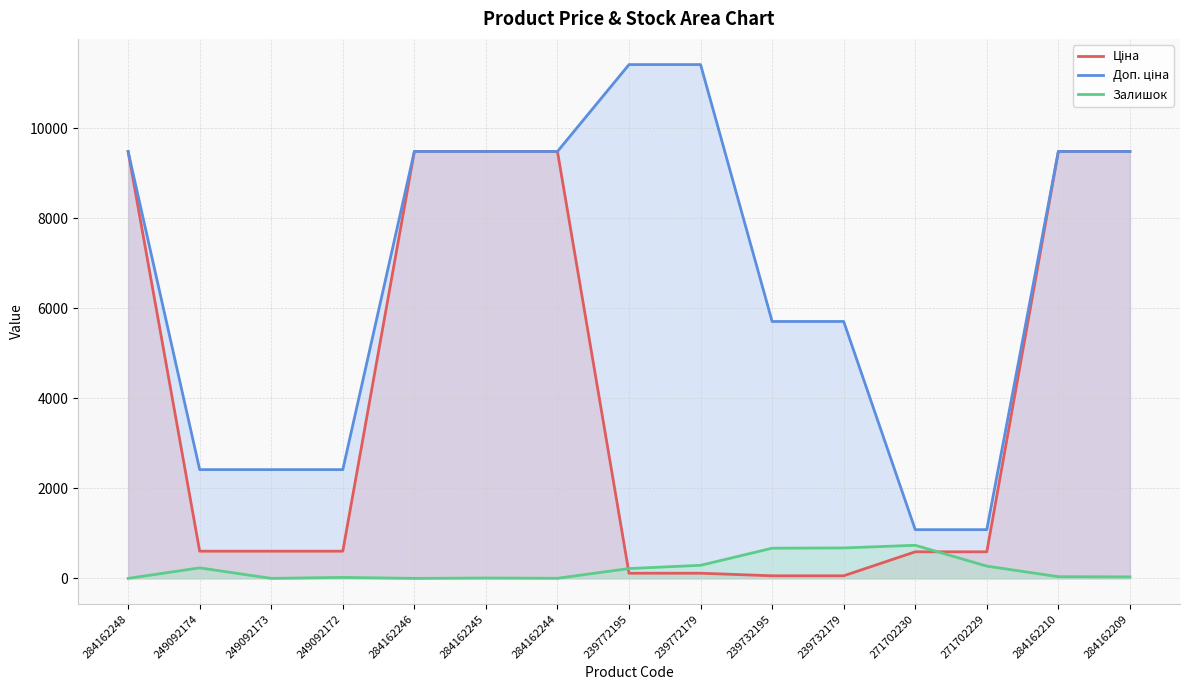

How many values in the Залишок series exceed 37?

7